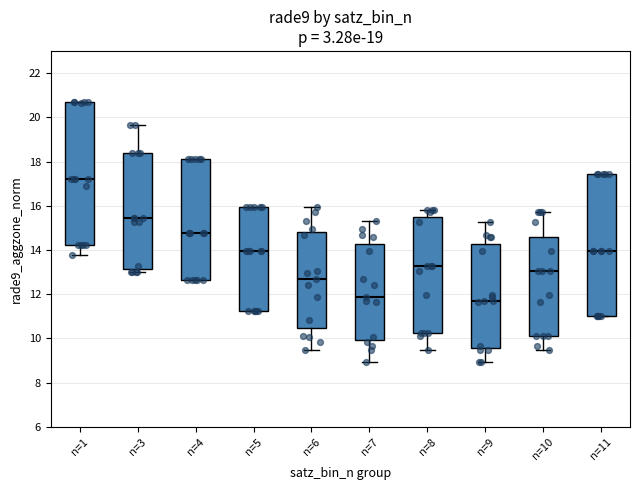

Reading left to right, transcribe this box plot: for each box, give where its median line is, the range the box spans, and where its two whiskers end, as read against the y-axis. The values are not printed on the chart, so give them approximately, as read against the axis.

n=1: median 17.2, box 14.2 to 20.6, whiskers 13.8 to 20.8
n=3: median 15.4, box 13.2 to 18.4, whiskers 13.0 to 19.6
n=4: median 14.8, box 12.6 to 18.0, whiskers 12.6 to 18.0
n=5: median 14.0, box 11.2 to 16.0, whiskers 11.2 to 16.0
n=6: median 12.6, box 10.4 to 14.8, whiskers 9.4 to 16.0
n=7: median 11.8, box 10.0 to 14.2, whiskers 9.0 to 15.2
n=8: median 13.2, box 10.2 to 15.4, whiskers 9.4 to 15.8
n=9: median 11.6, box 9.6 to 14.2, whiskers 9.0 to 15.2
n=10: median 13.0, box 10.2 to 14.6, whiskers 9.4 to 15.8
n=11: median 14.0, box 11.0 to 17.4, whiskers 11.0 to 17.4